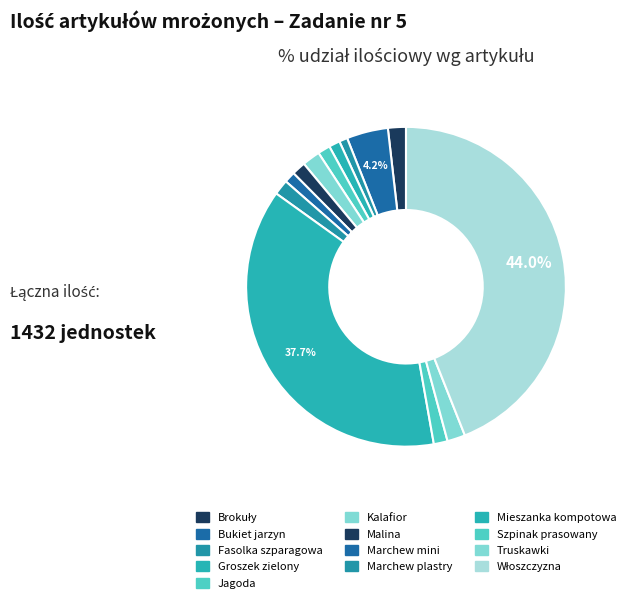

What is the largest slice in the pie chart?

Włoszczyzna